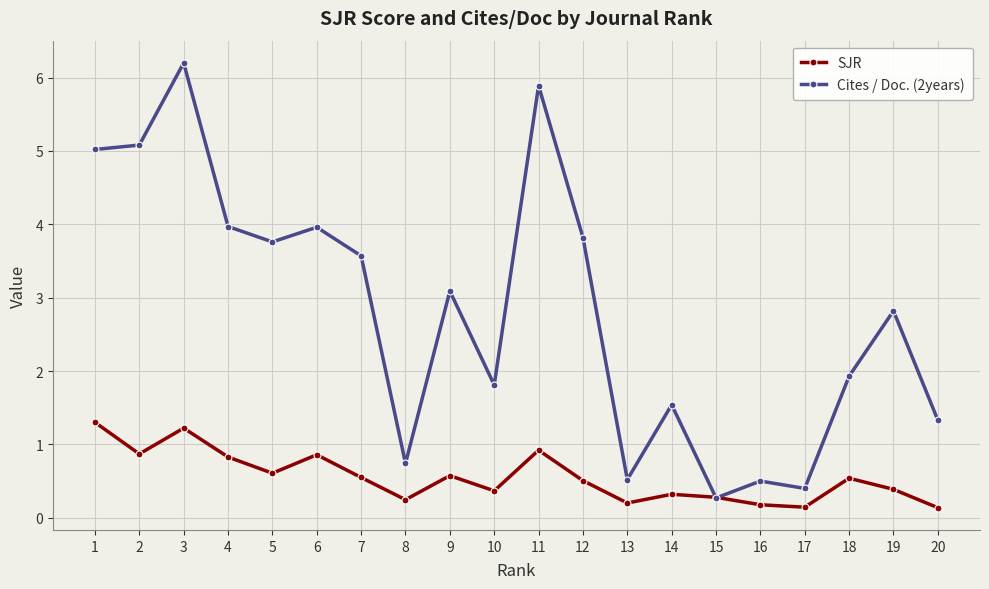

The SJR series shows 0.2 at 5. True or false?

False